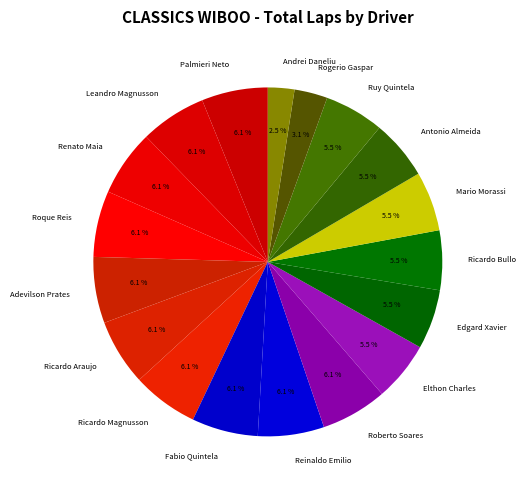

Which category has the smallest portion of the pie?

Andrei Daneliu